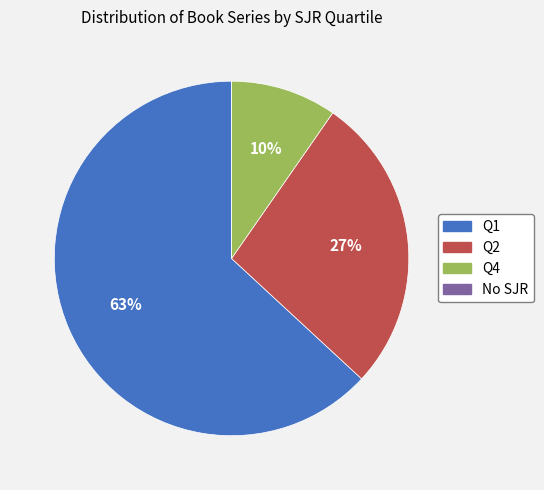

Is the sum of Q1 and Q2 greater than half?

Yes